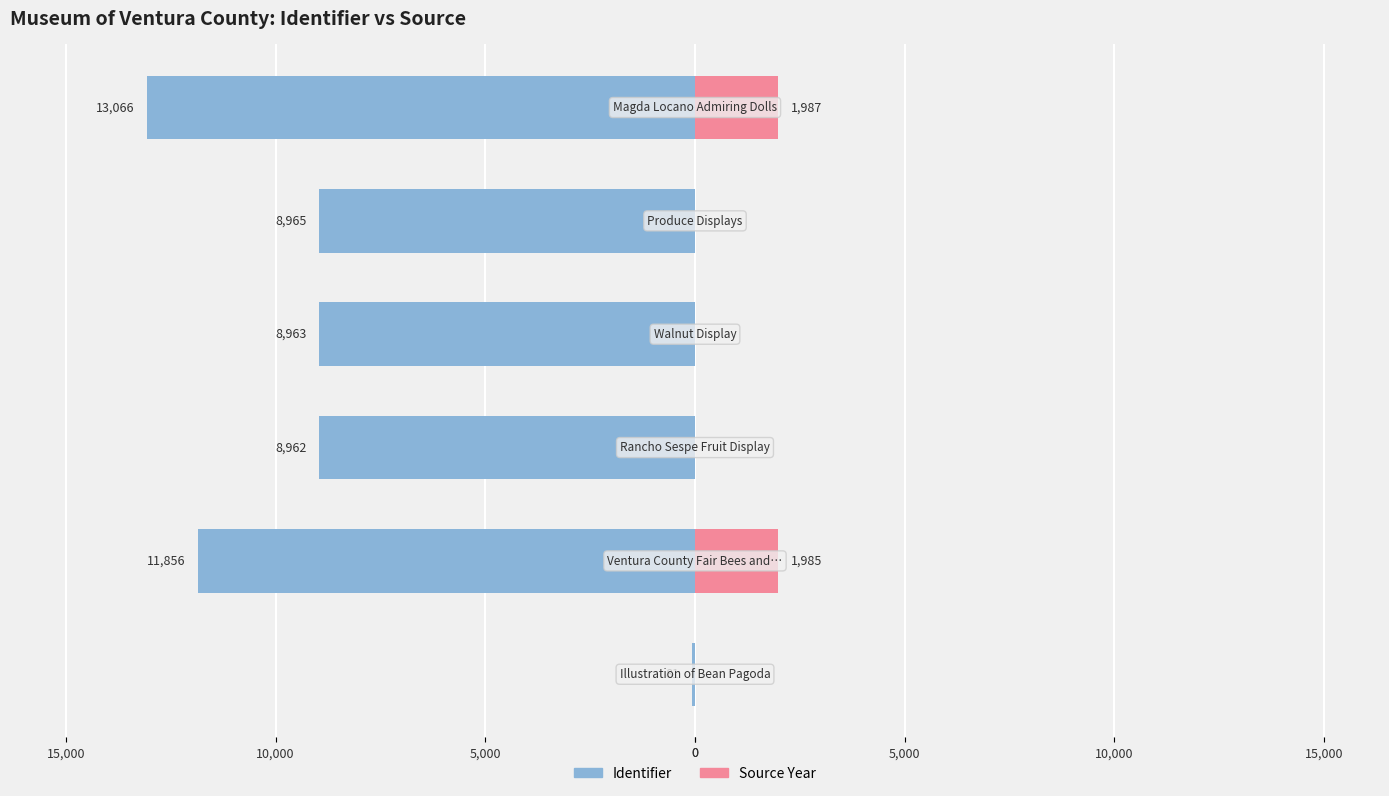

What is the sum of all Identifier values?

-51893